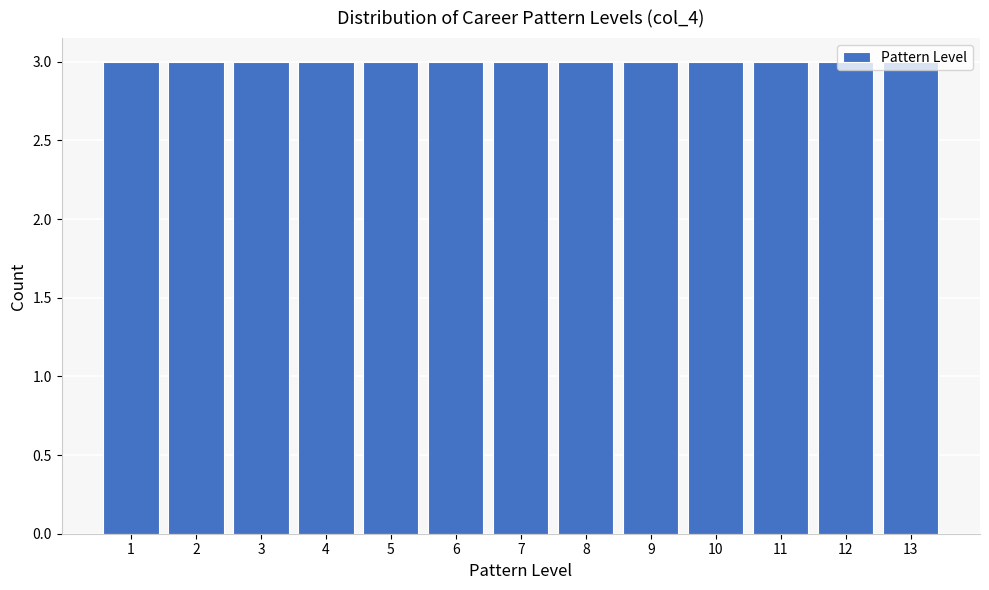

Reading left to right, list every bar in this chart as the range it spans on the x-axis followed by its height. The values are not printed on the chart, so give them approximately, as read against the axis.

0.5 to 1.5: 3
1.5 to 2.5: 3
2.5 to 3.5: 3
3.5 to 4.5: 3
4.5 to 5.5: 3
5.5 to 6.5: 3
6.5 to 7.5: 3
7.5 to 8.5: 3
8.5 to 9.5: 3
9.5 to 10.5: 3
10.5 to 11.5: 3
11.5 to 12.5: 3
12.5 to 13.5: 3